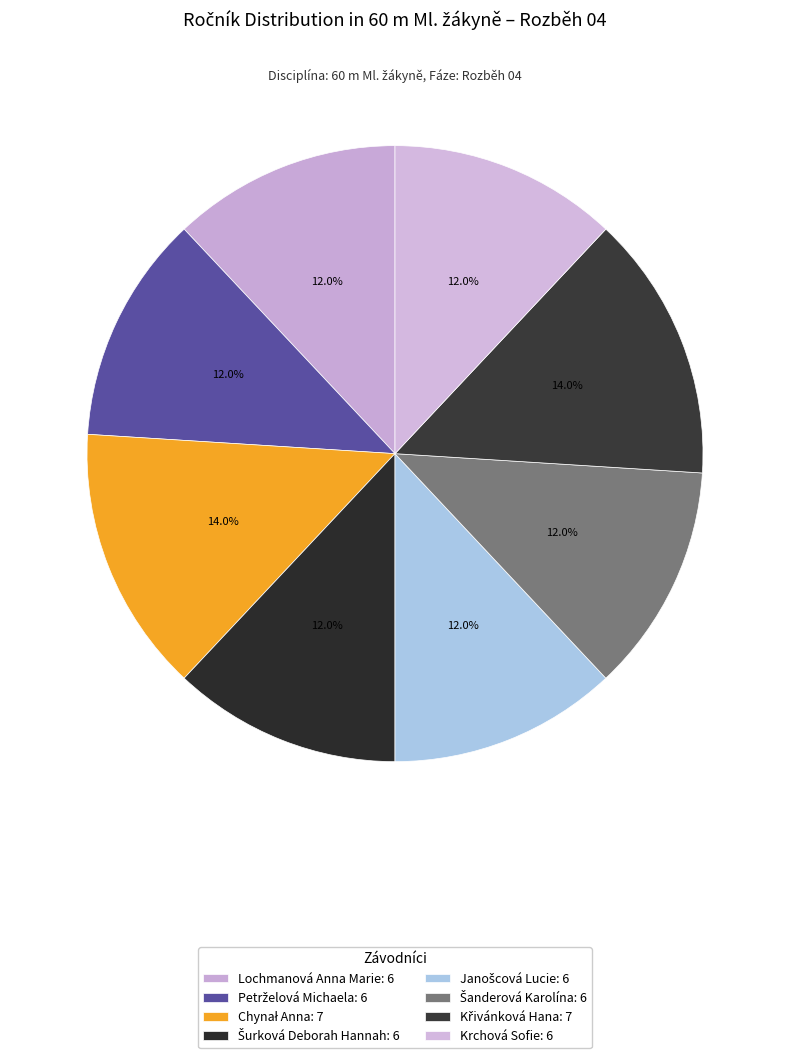

To the nearest percent, what percentage of the pie is Šurková Deborah Hannah?

12%